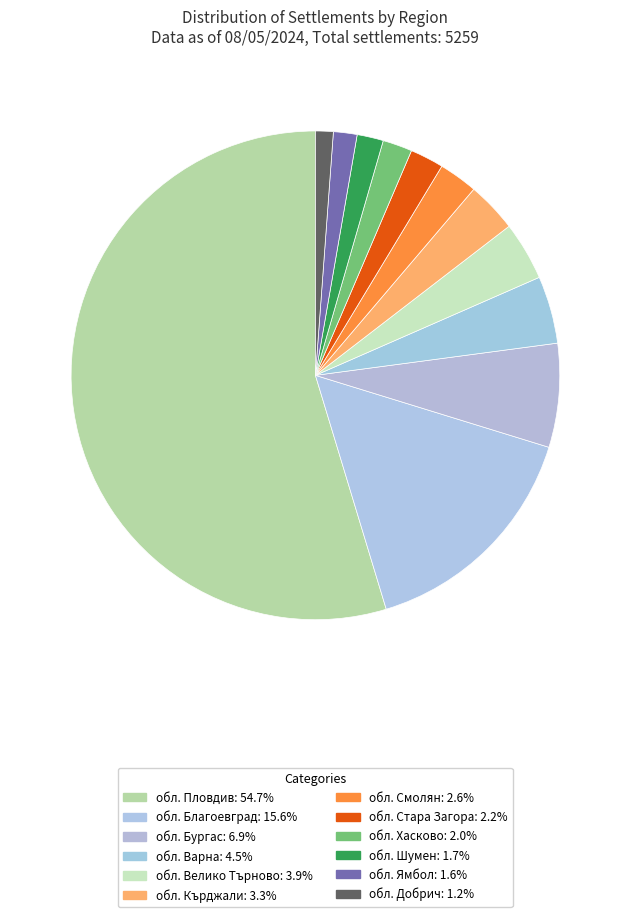

Combined, do обл. Пловдив and обл. Смолян account for over 50%?

Yes